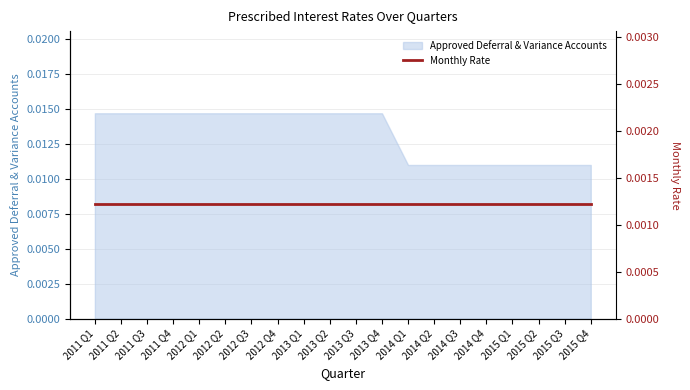

At which category does the chart reach its minimum across all series?

2014 Q1